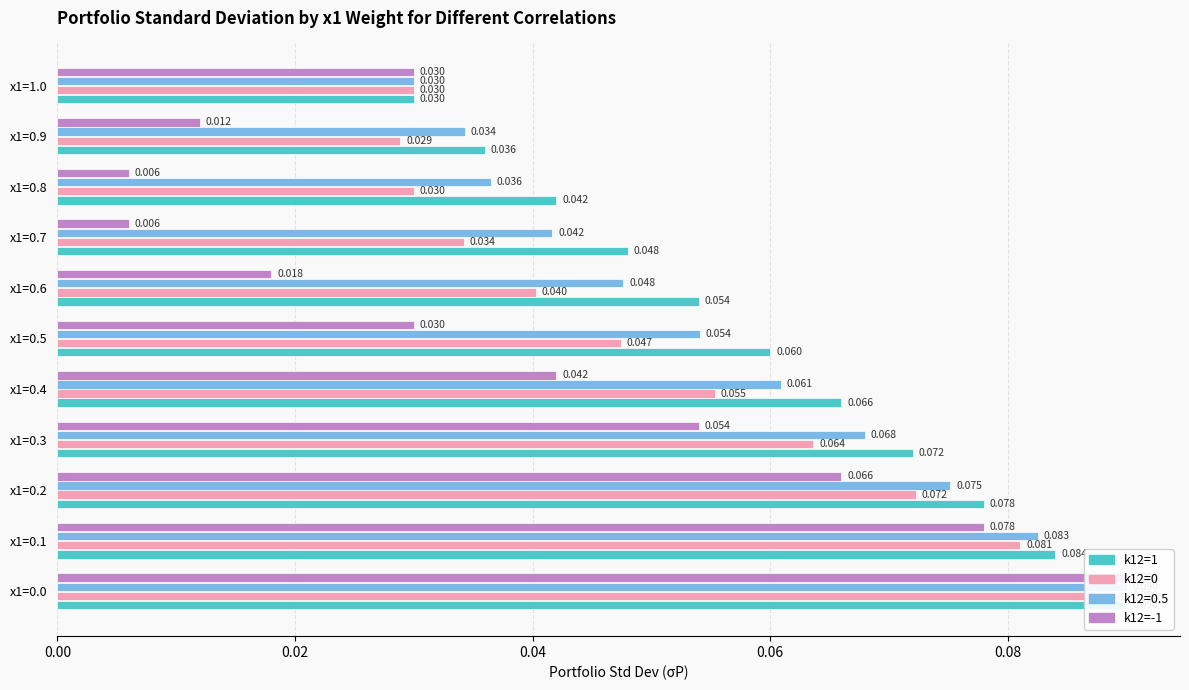

What value does the k12=1 series have at x1=0.3?

0.1